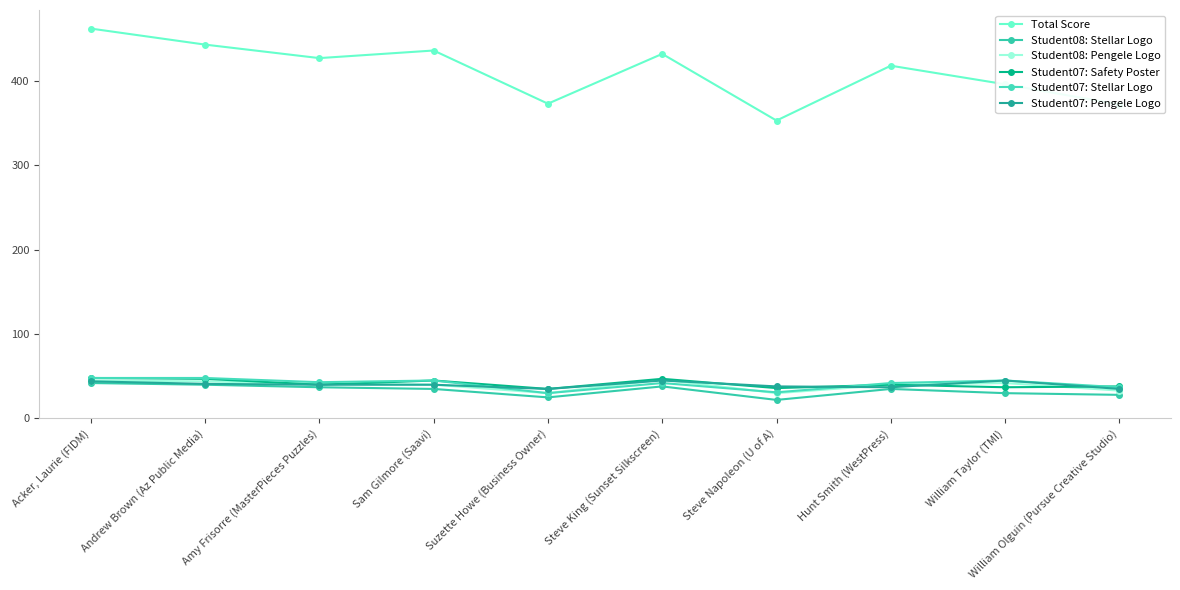

Rank the series by their maximum value, from highest to lowest.

Total Score, Student07: Safety Poster, Student07: Stellar Logo, Student08: Pengele Logo, Student07: Pengele Logo, Student08: Stellar Logo